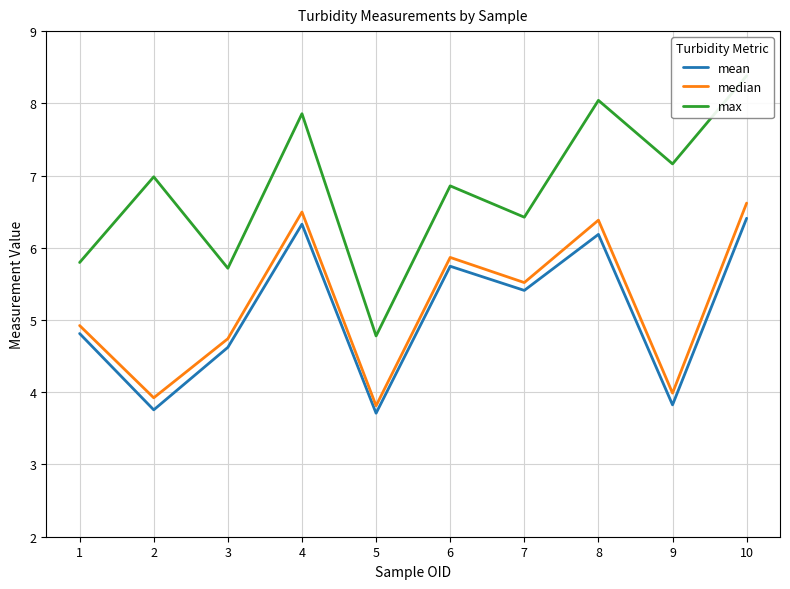

What are all the series names shown in the legend?

mean, median, max